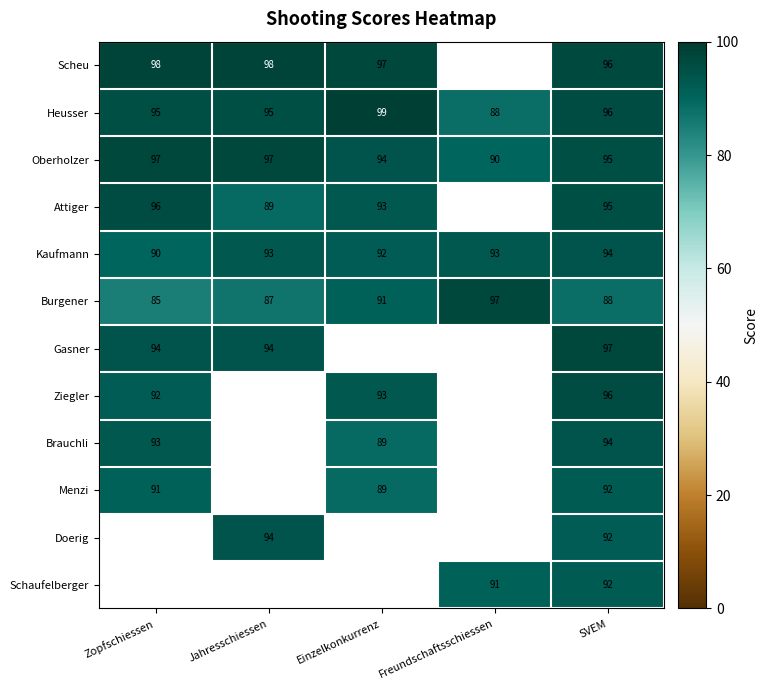

List the labels in order of Burgener value, largest first.

Freundschaftsschiessen, Einzelkonkurrenz, SVEM, Jahresschiessen, Zopfschiessen